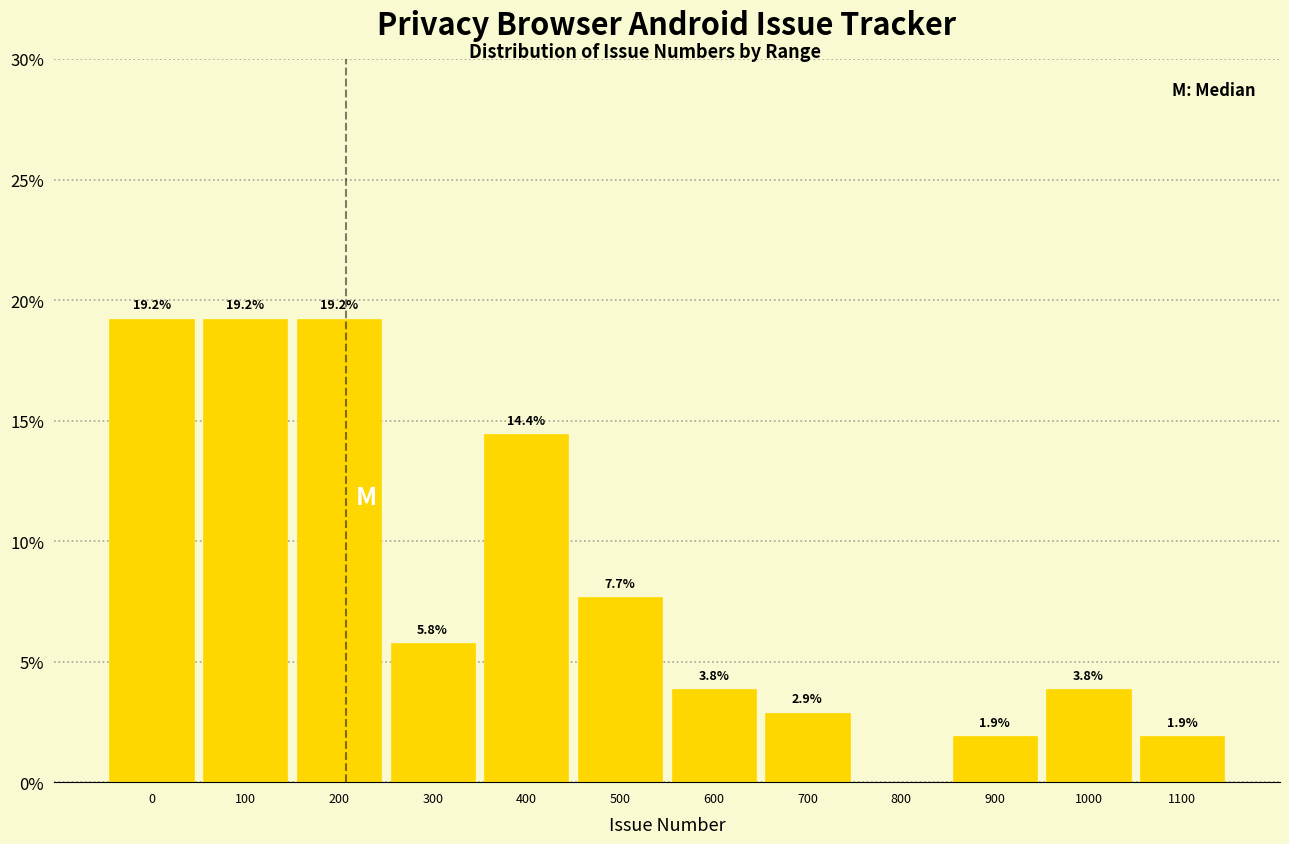

Reading left to right, list all the values displayed in this chart.

0=19.2	100=19.2	200=19.2	300=5.8	400=14.4	500=7.7	600=3.8	700=2.9	800=0.0	900=1.9	1000=3.8	1100=1.9